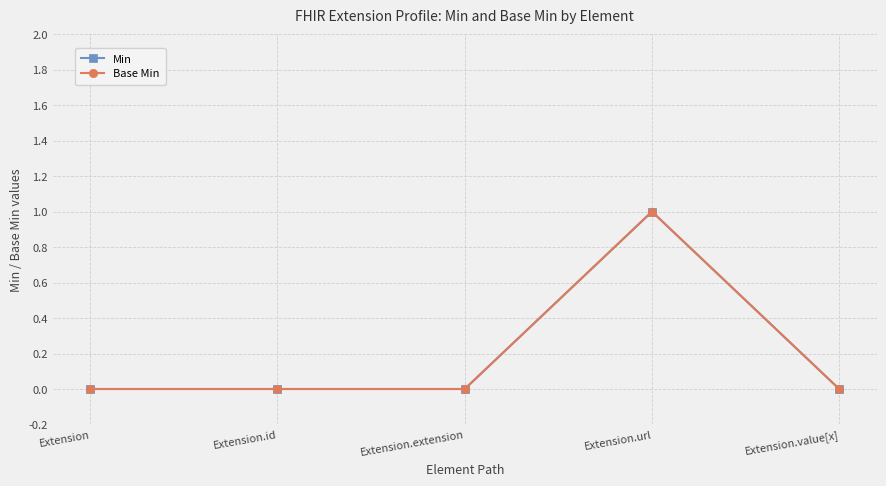

Is this an area chart (filled region under the line)?

No